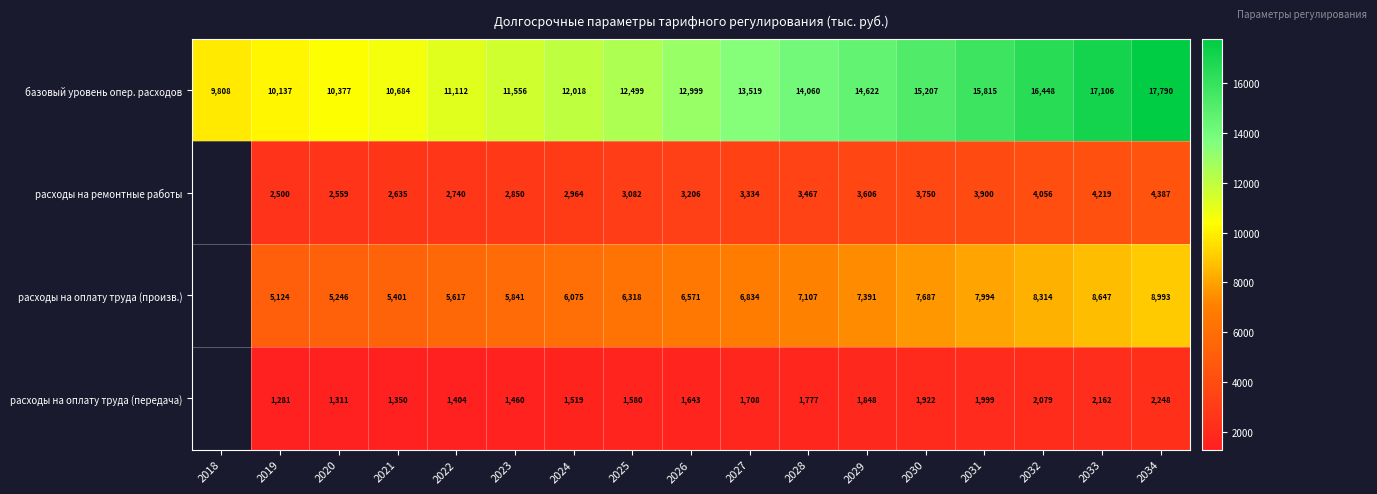

At how many categories does at least one series exceed 12043?

10